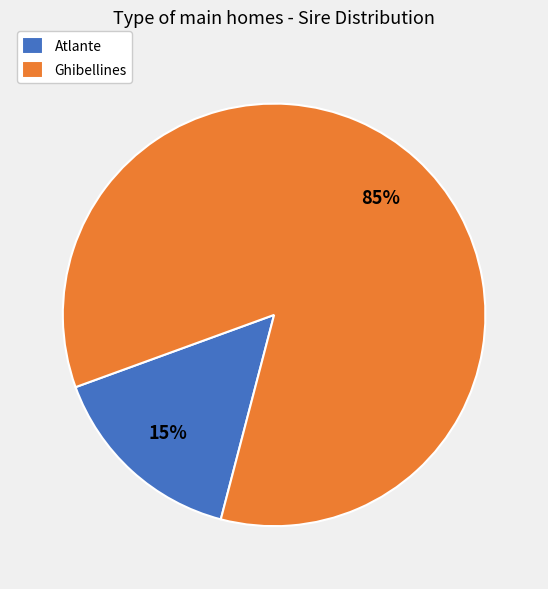

To the nearest percent, what is the combined percentage of Atlante and Ghibellines?

100%